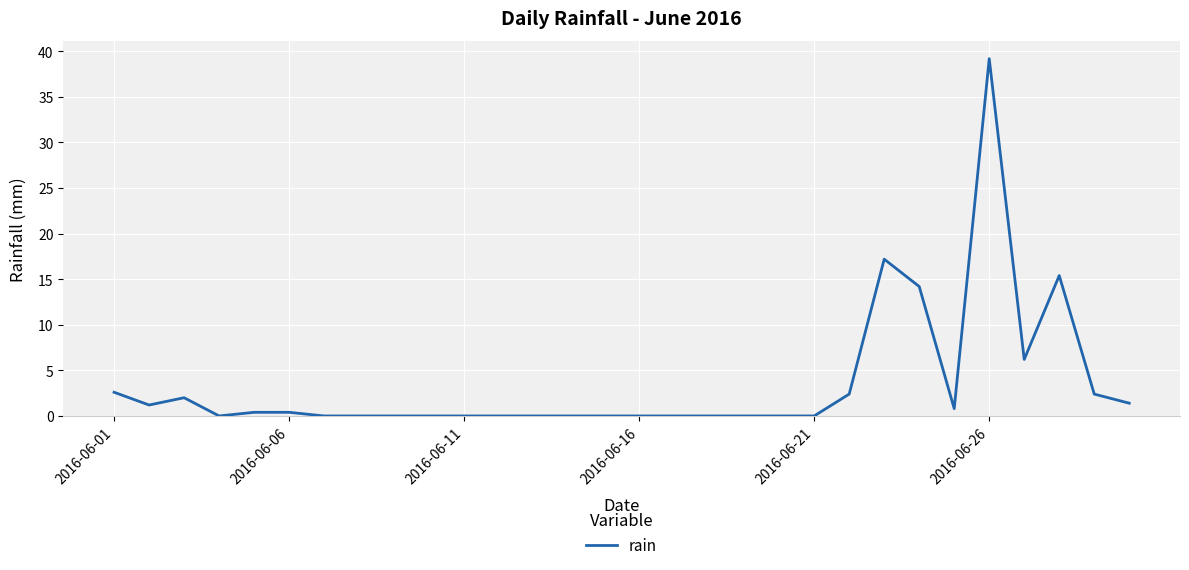

What is the greatest value displayed?

39.2